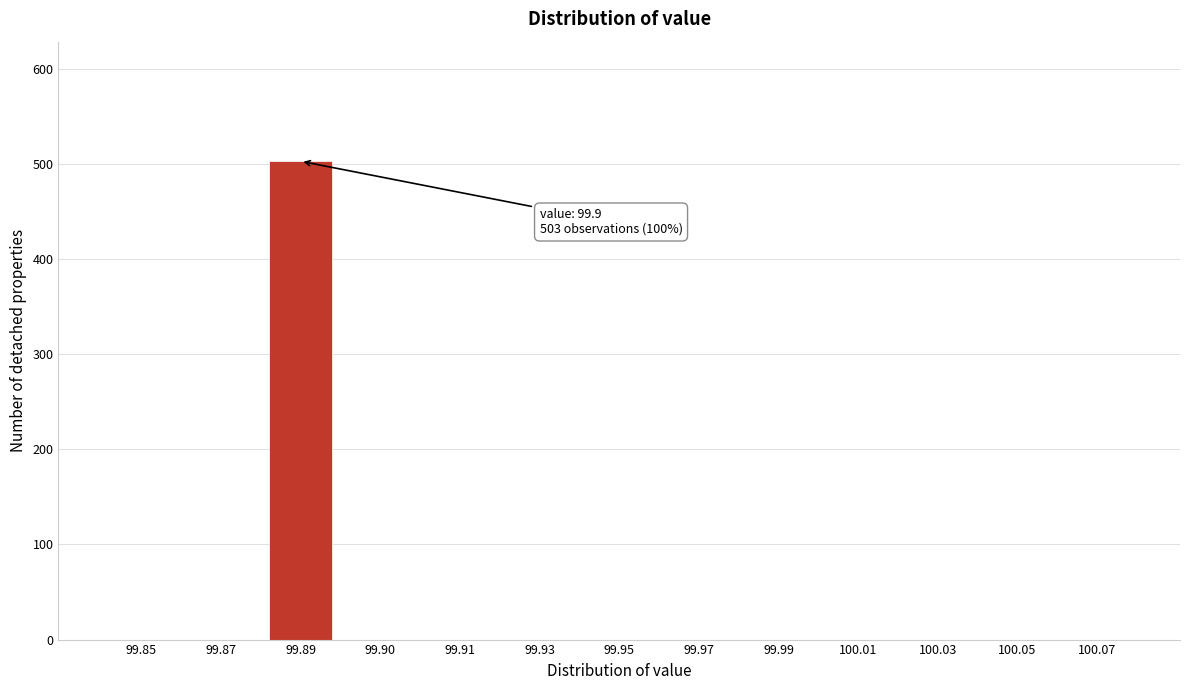

Reading left to right, extract all data points from this chart.

99.85=0	99.87=0	99.89=503	99.90=0	99.91=0	99.93=0	99.95=0	99.97=0	99.99=0	100.01=0	100.03=0	100.05=0	100.07=0